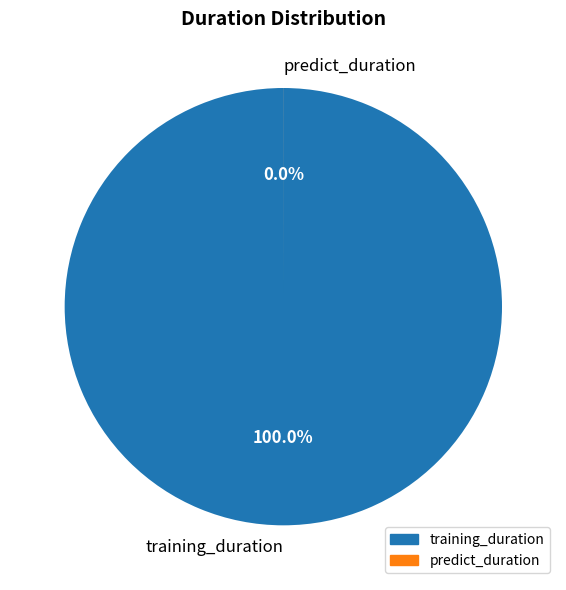

Which has a higher value, training_duration or predict_duration?

training_duration